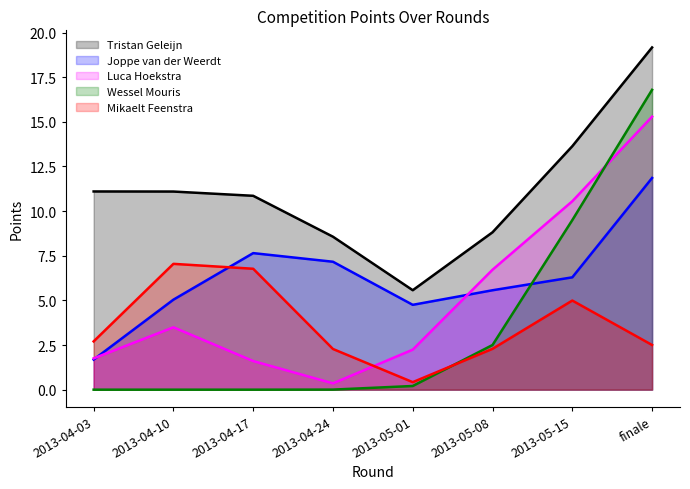

How many lines are shown in the chart?

5